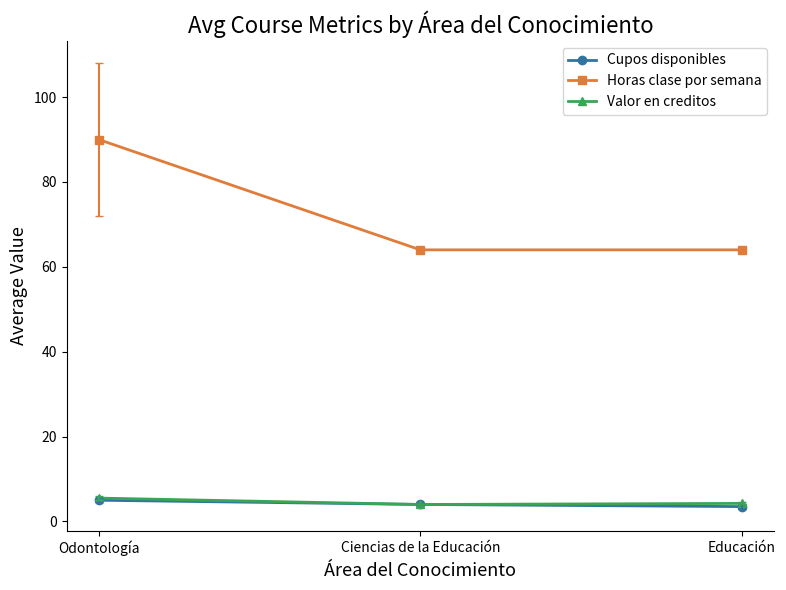

What is the difference between the highest and lowest values at Odontología?

85.0